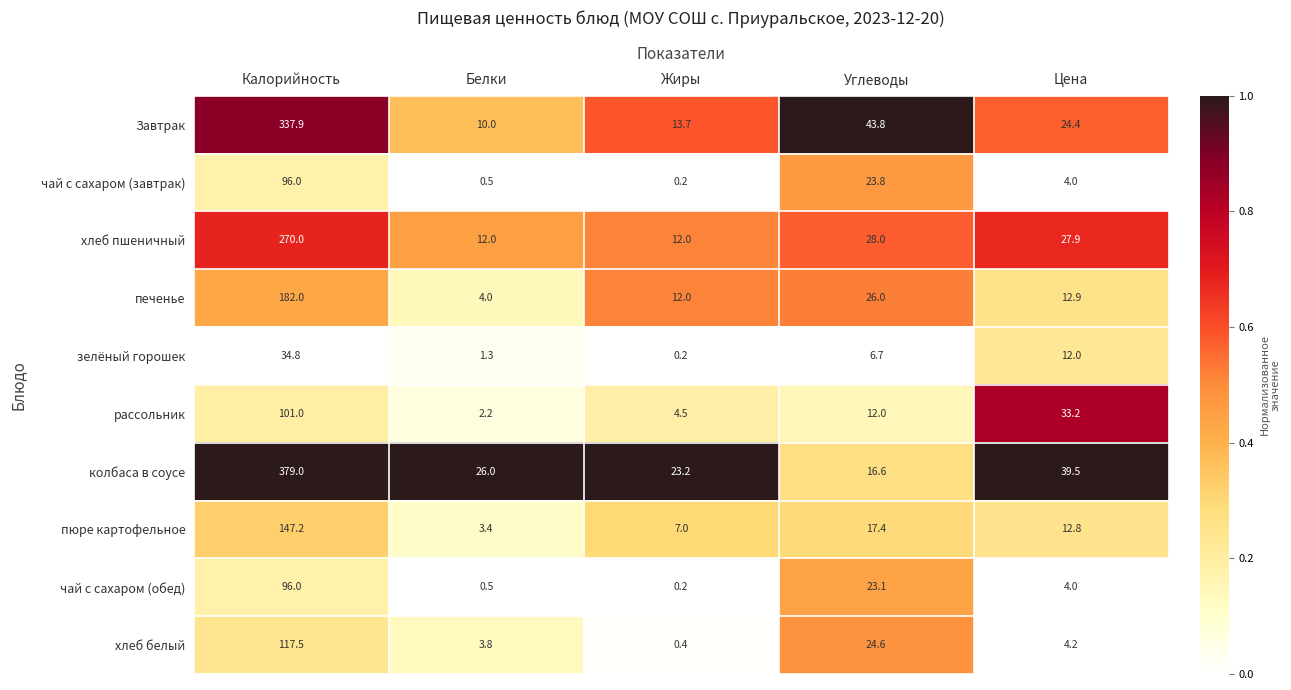

Is it true that зелёный горошек equals 5.0 at Цена?

False